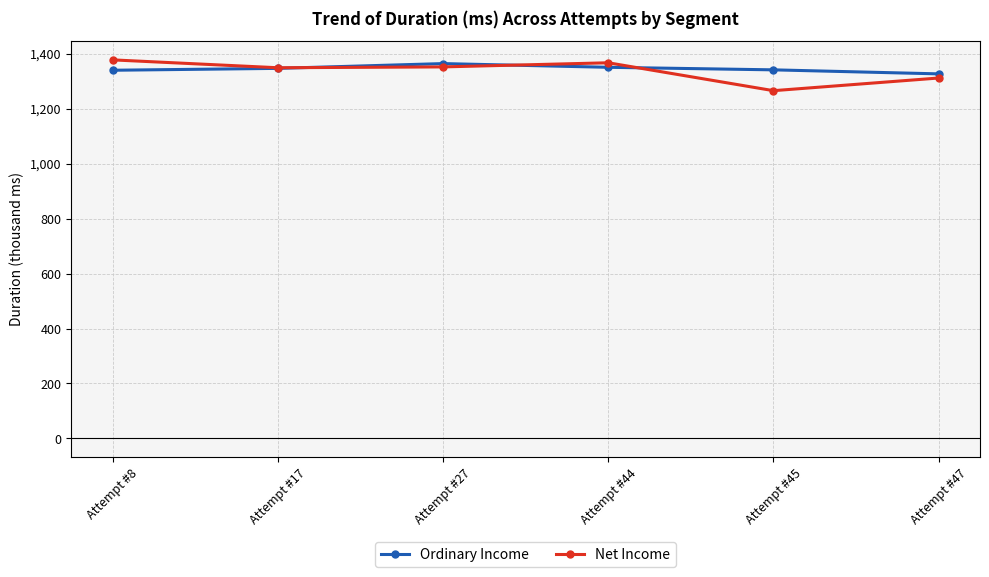

What is the spread (max minus min) of values at Attempt #8?

37771